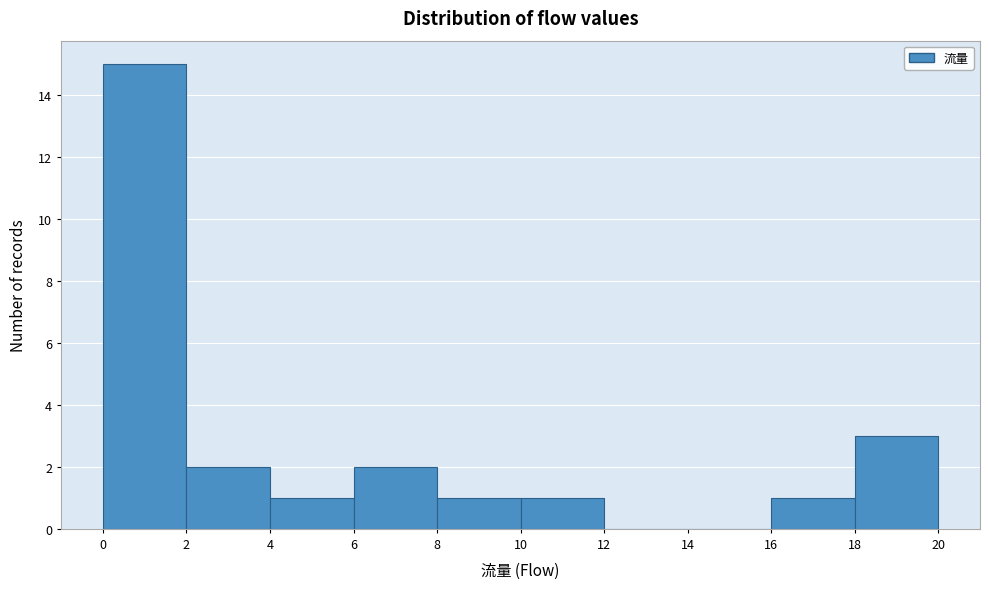

Reading left to right, list every bar in this chart as the range it spans on the x-axis followed by its height. The values are not printed on the chart, so give them approximately, as read against the axis.

0 to 2: 15
2 to 4: 2
4 to 6: 1
6 to 8: 2
8 to 10: 1
10 to 12: 1
12 to 14: 0
14 to 16: 0
16 to 18: 1
18 to 20: 3